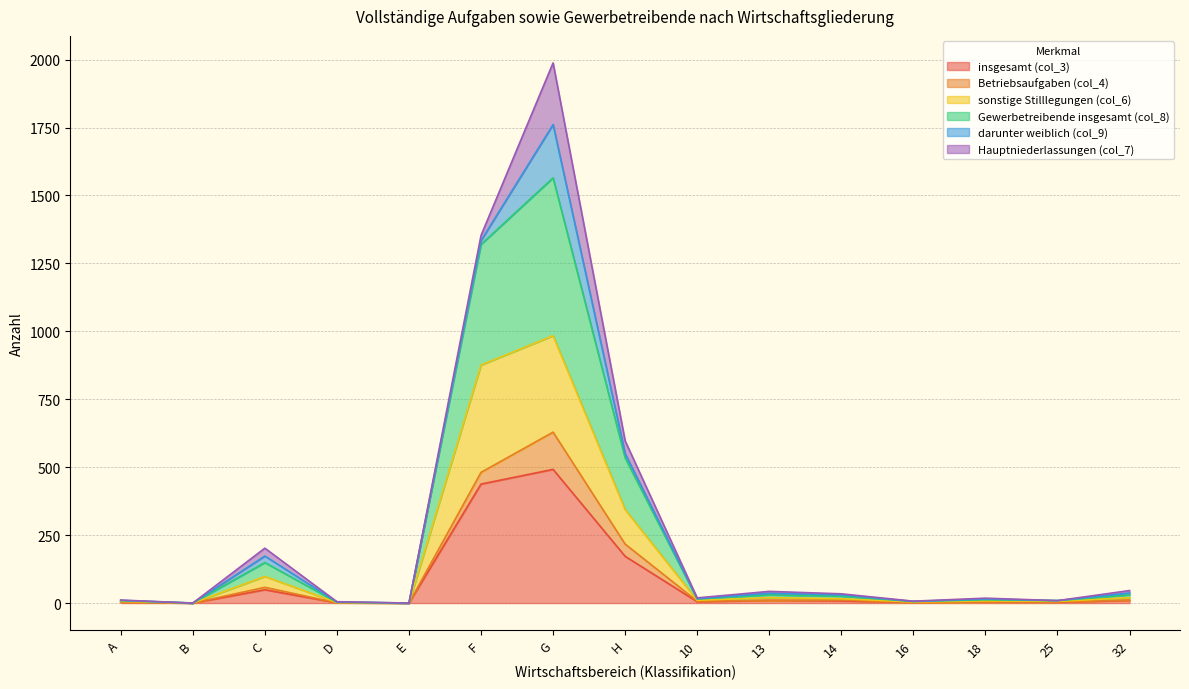

In sonstige Stilllegungen (col_6), how many points are higher than both neighbors (excluding endpoints)?

4